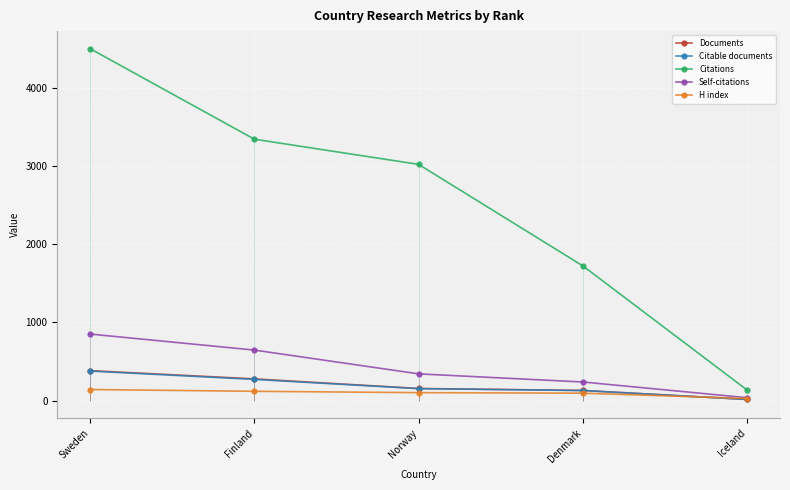

Is it true that Citations equals 1721 at Denmark?

True